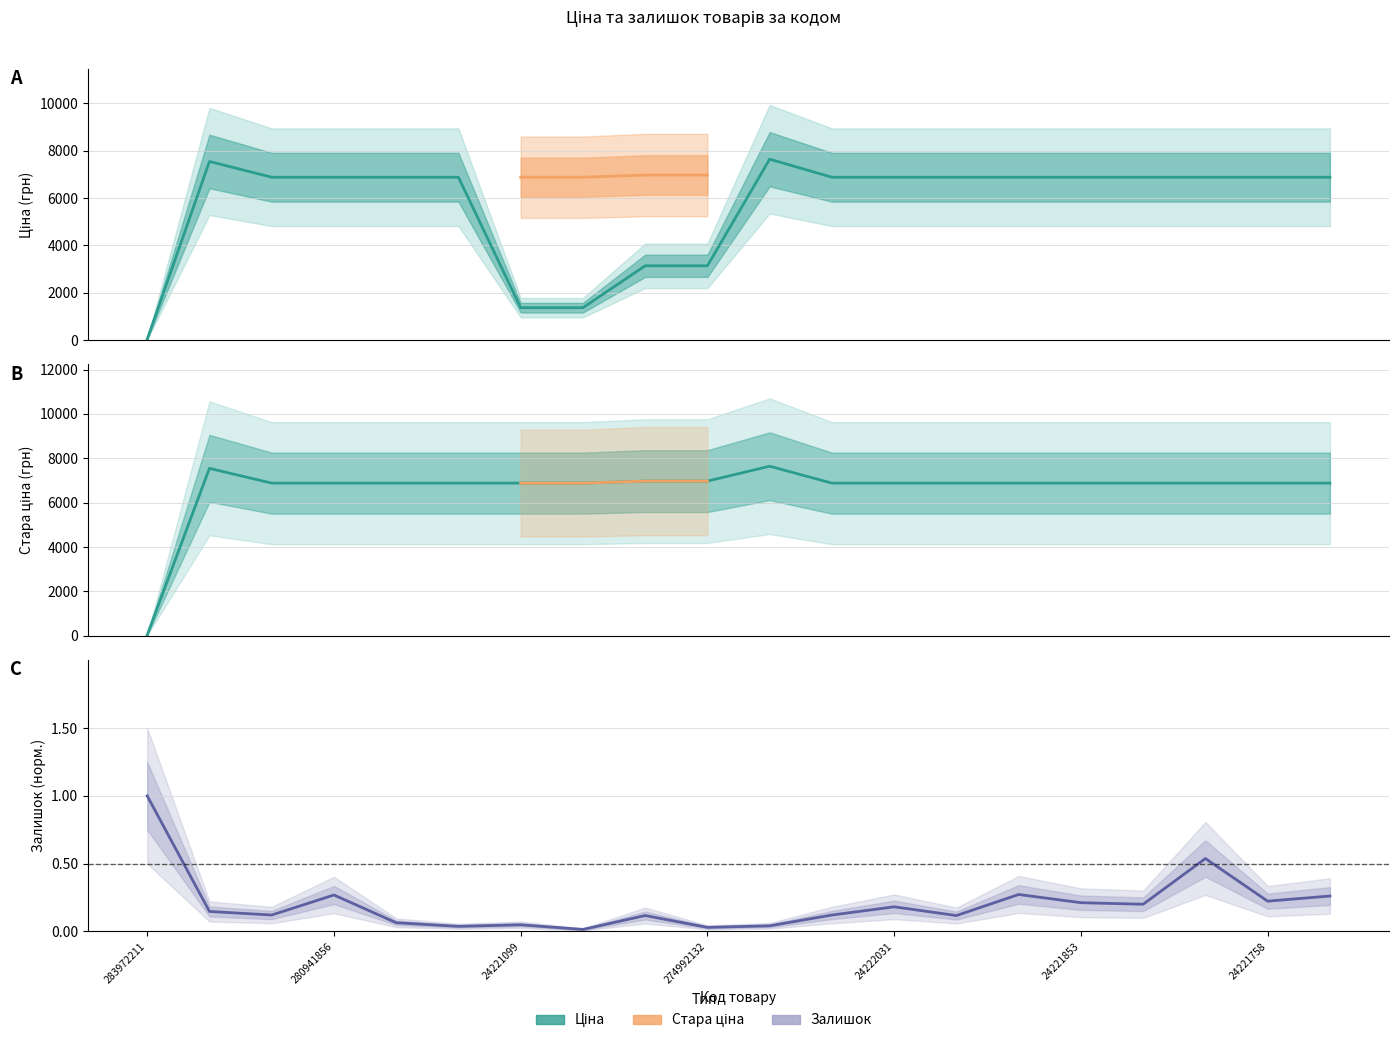

True or false: Залишок and Ціна intersect in this chart.

False